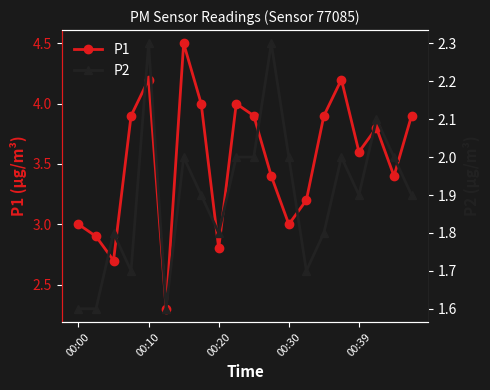

What is the minimum value for P2?

1.6